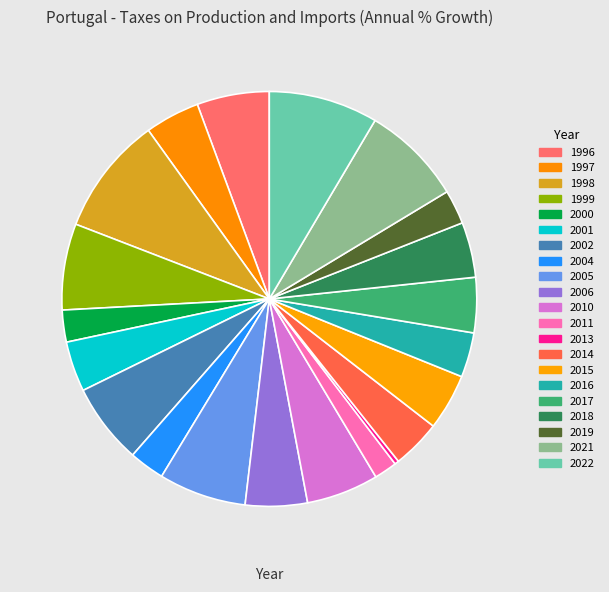

How many slices are in this pie chart?

21